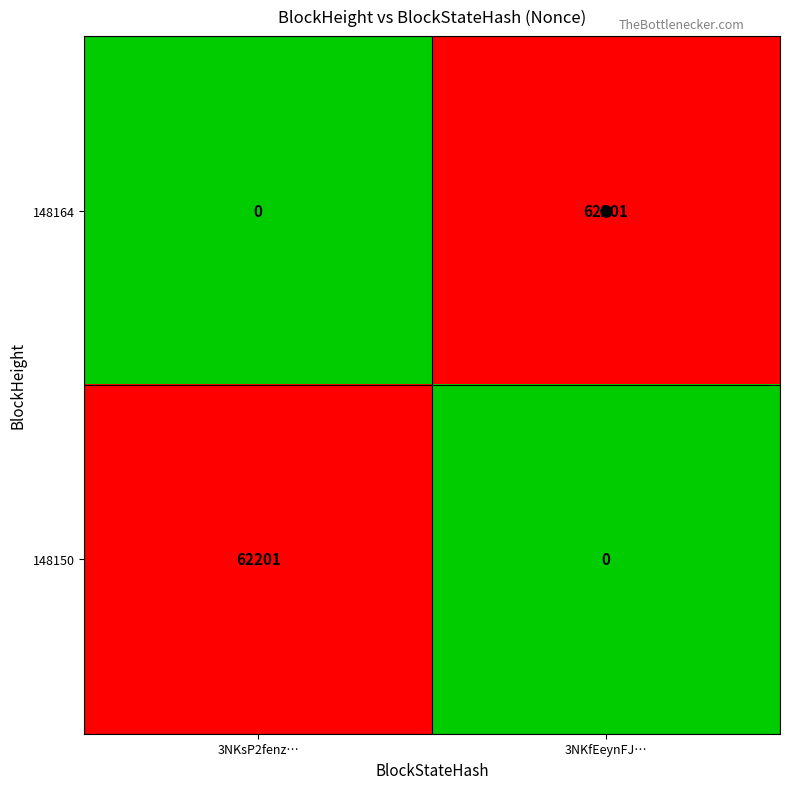

What is the maximum value for 148150?

62201